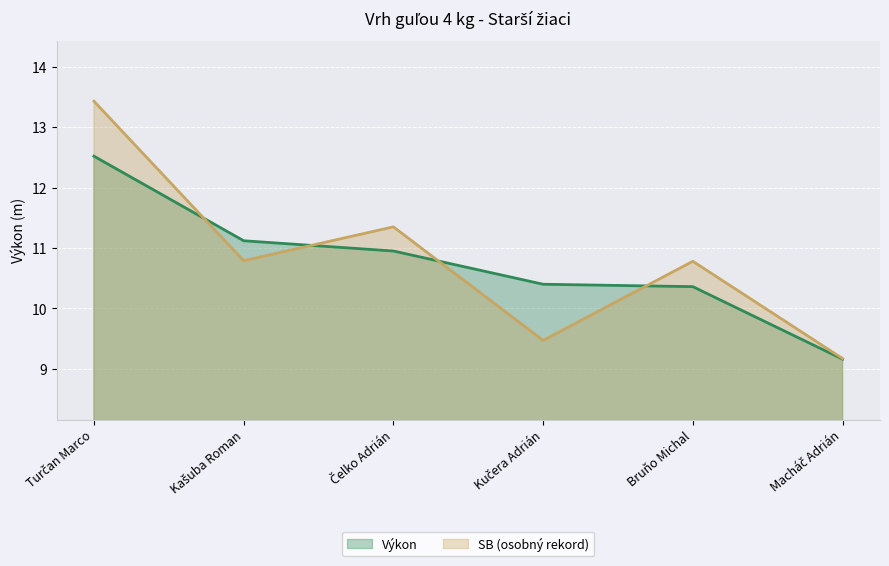

Rank the series at Kašuba Roman from highest to lowest value.

Výkon, SB